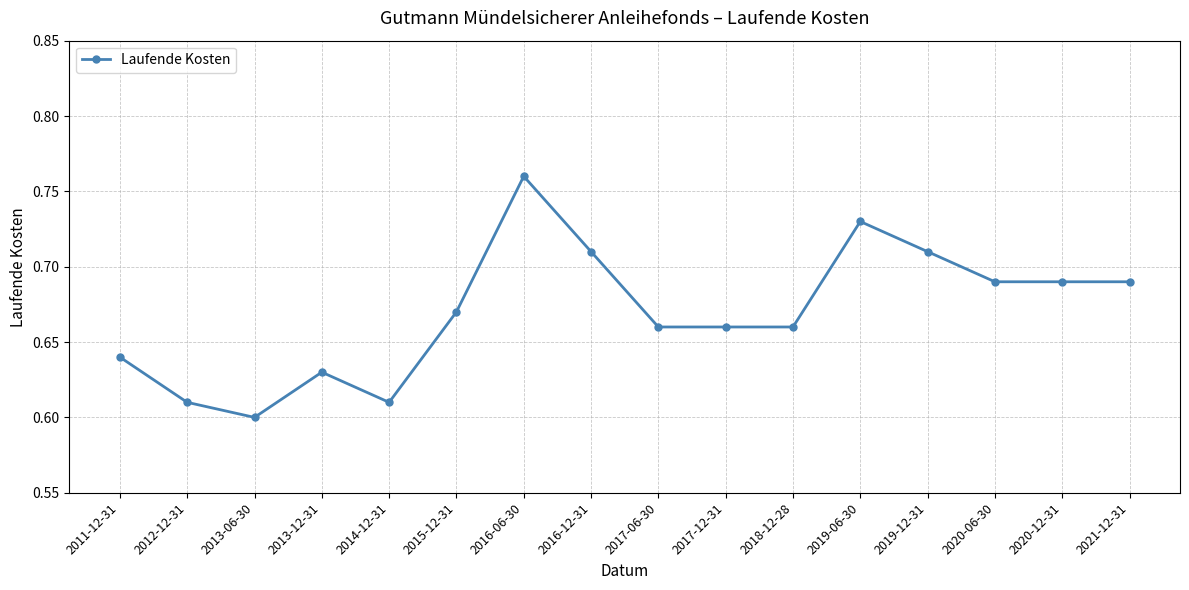

How many lines are shown in the chart?

1